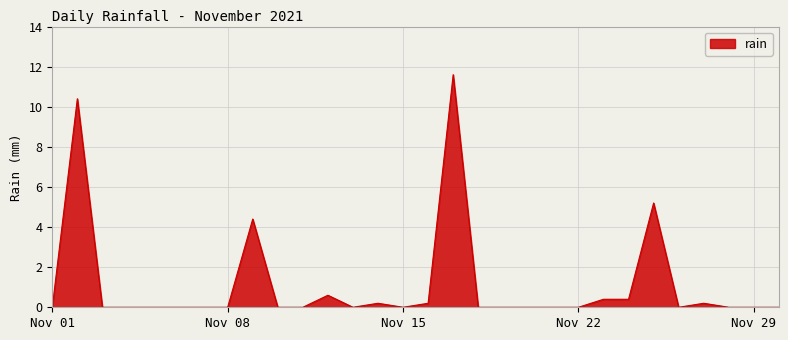

What is the greatest value displayed?

11.6